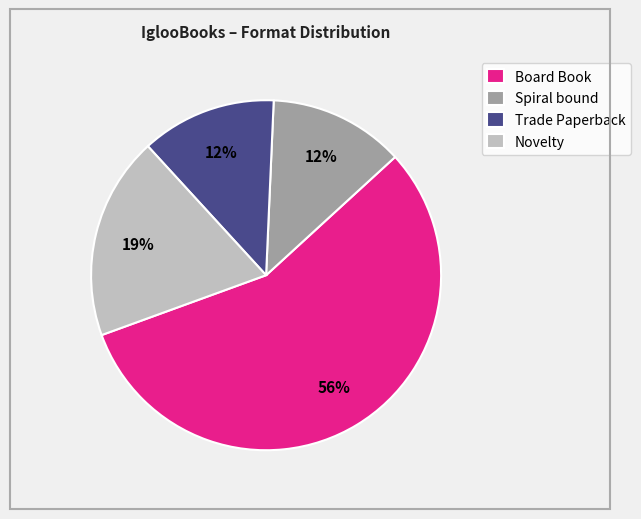

True or false: Spiral bound accounts for 22% of the total.

False